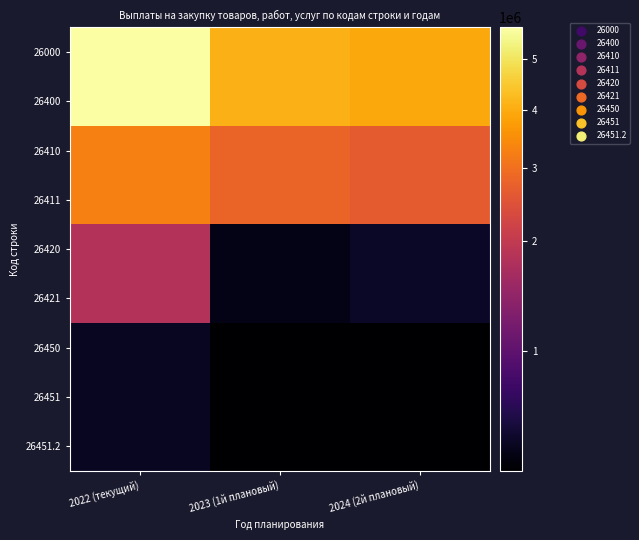

What is the difference between the highest and lowest values at 2022 (текущий)?

5055832.1